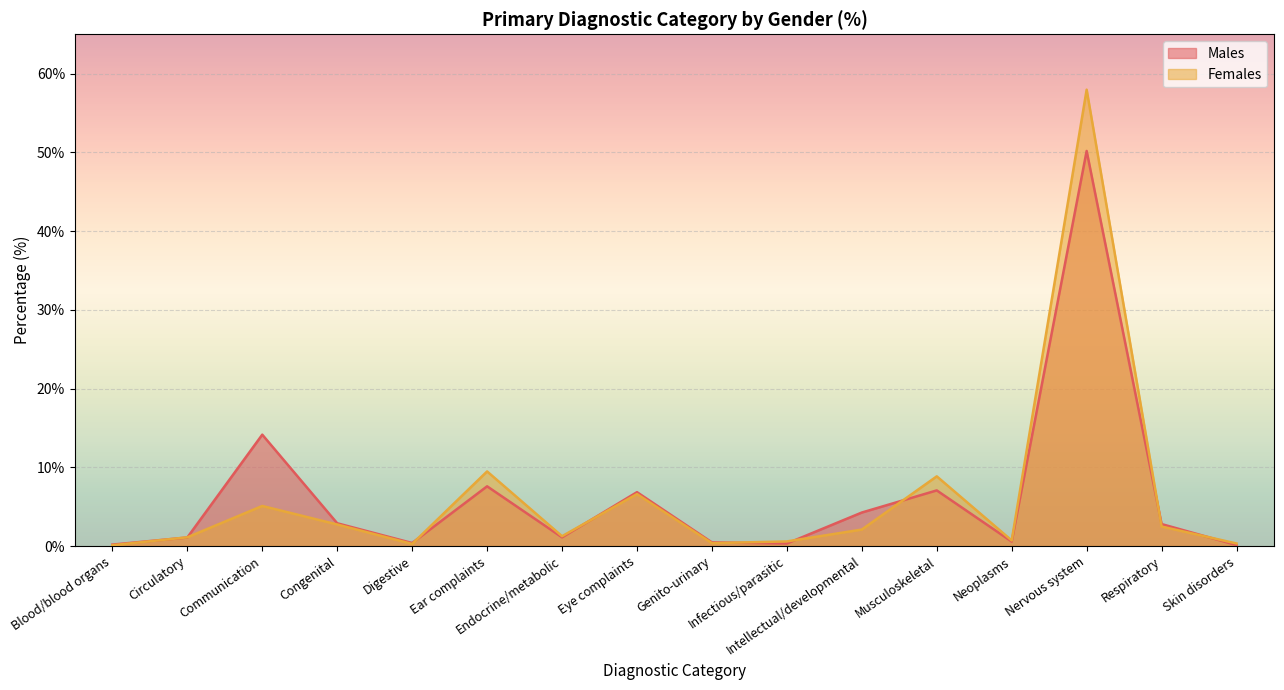

Is the value of Females at Skin disorders greater than the value of Males at Respiratory?

No